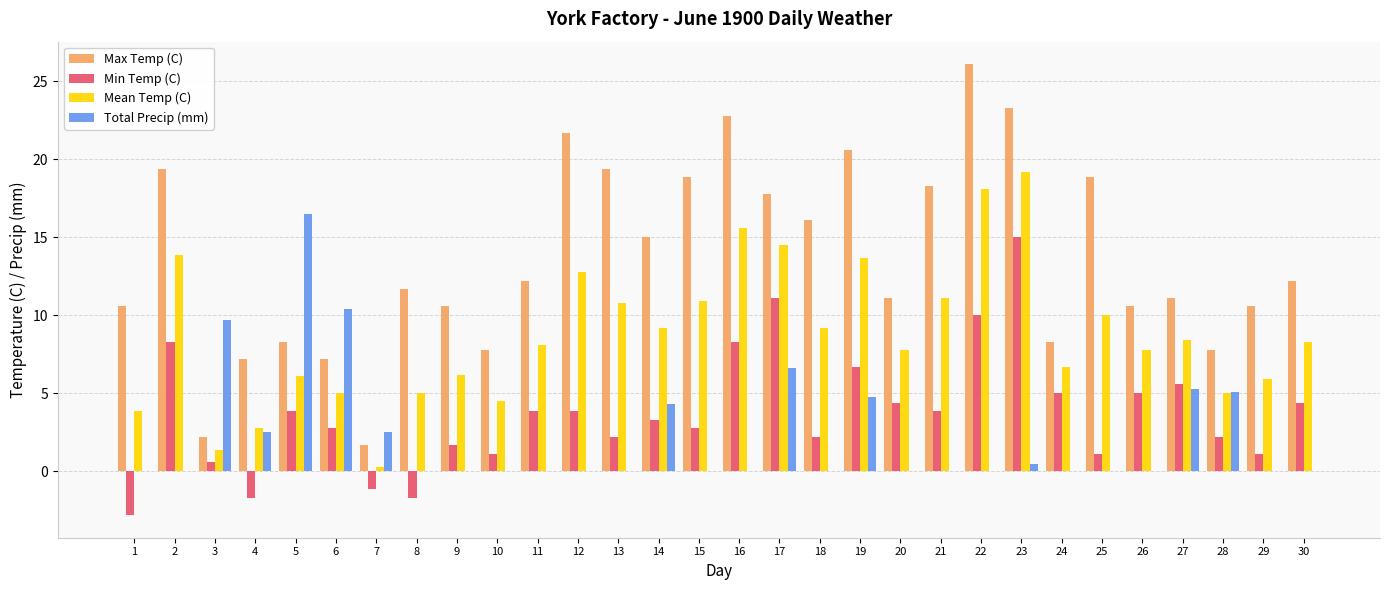

What is the sum of all Min Temp (C) values?

113.2